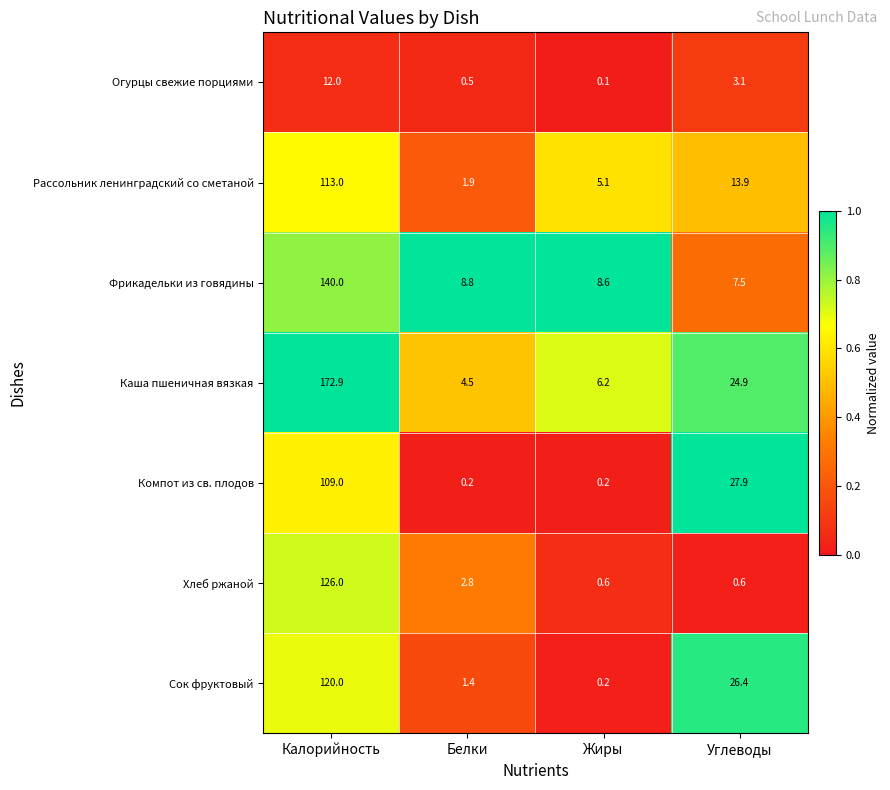

What is the total value across all series at Углеводы?

104.3